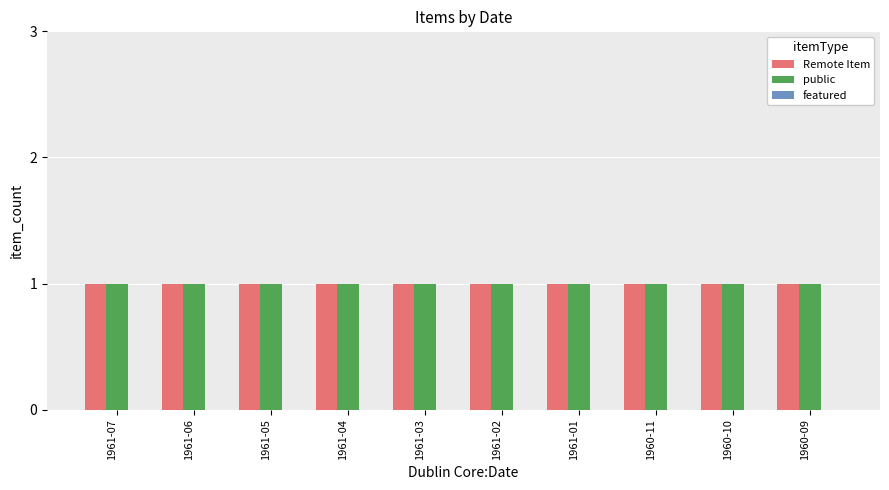

Which series has the largest total across all categories?

Remote Item